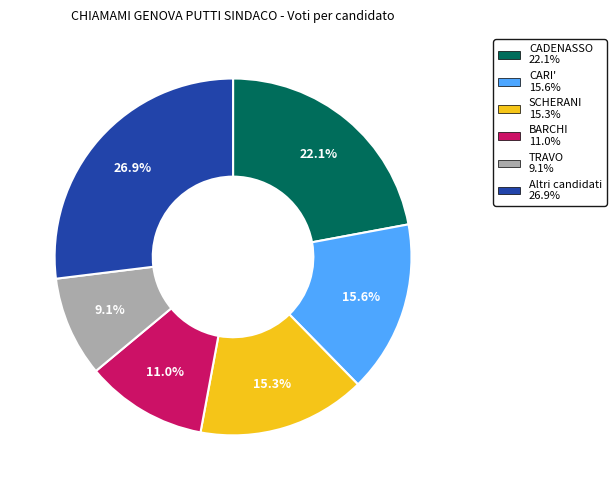

Does any single category account for the majority?

No